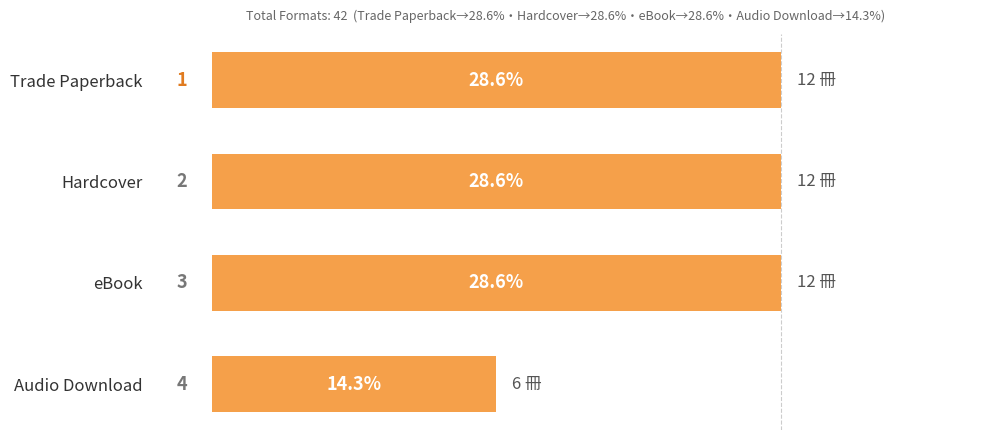

True or false: the data shows 15.1 at eBook.

False